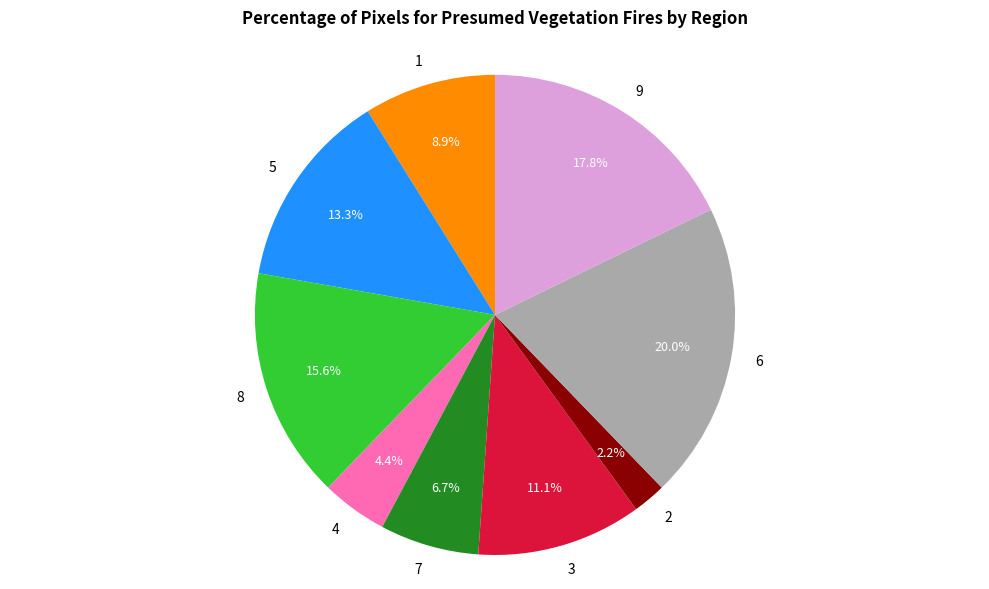

Count the number of slices in the pie.

9